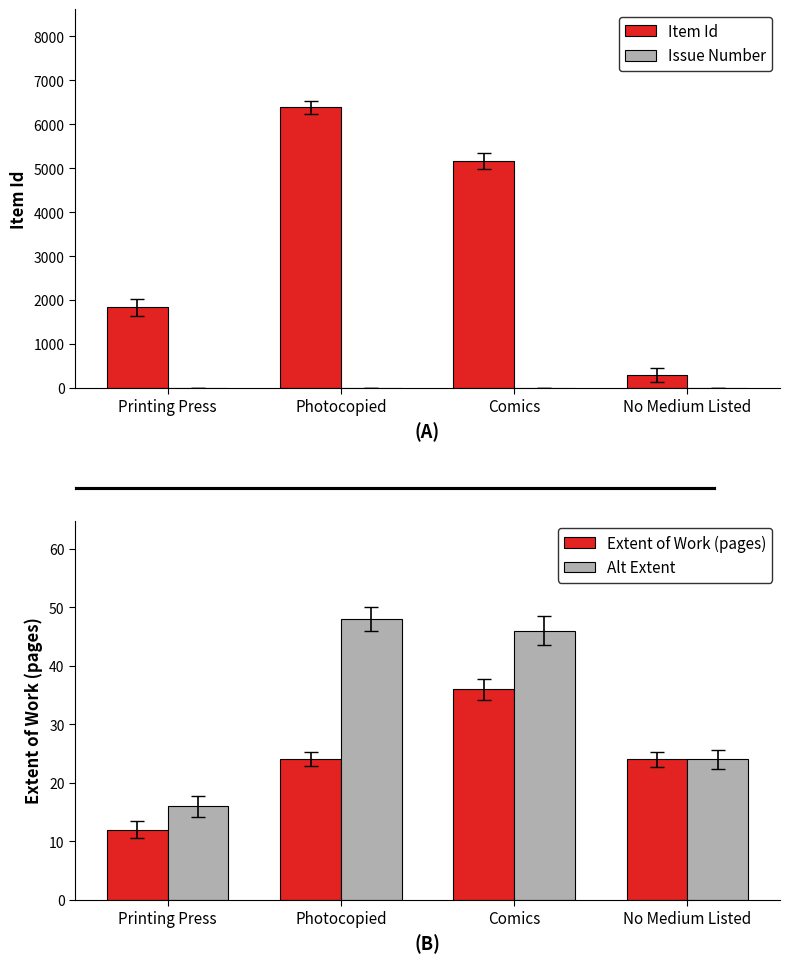

What is the difference between the maximum and minimum values in the Item Id series?

6082